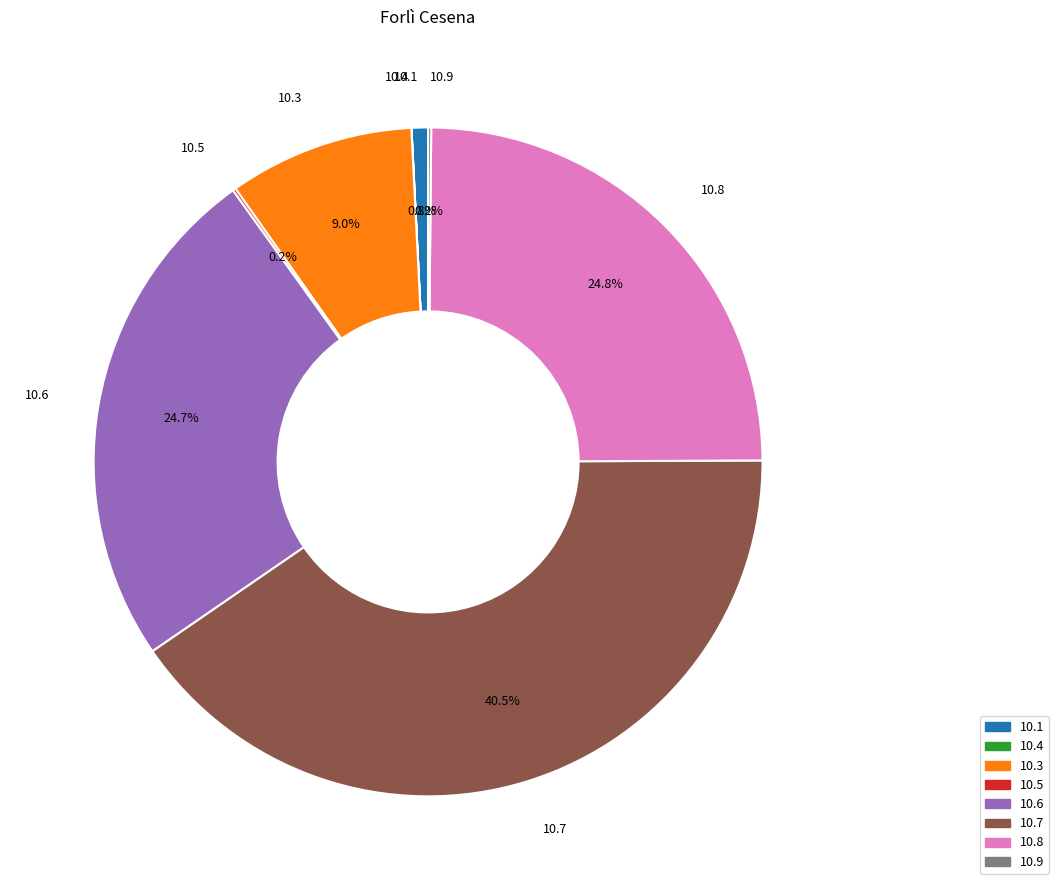

Approximately how many times larger is the value at 10.6 compared to 10.7?

0.6